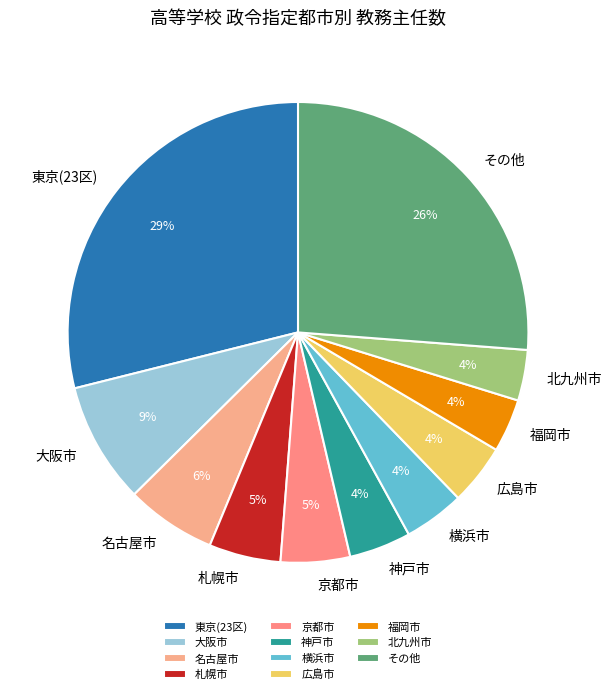

What is the largest slice in the pie chart?

東京(23区)